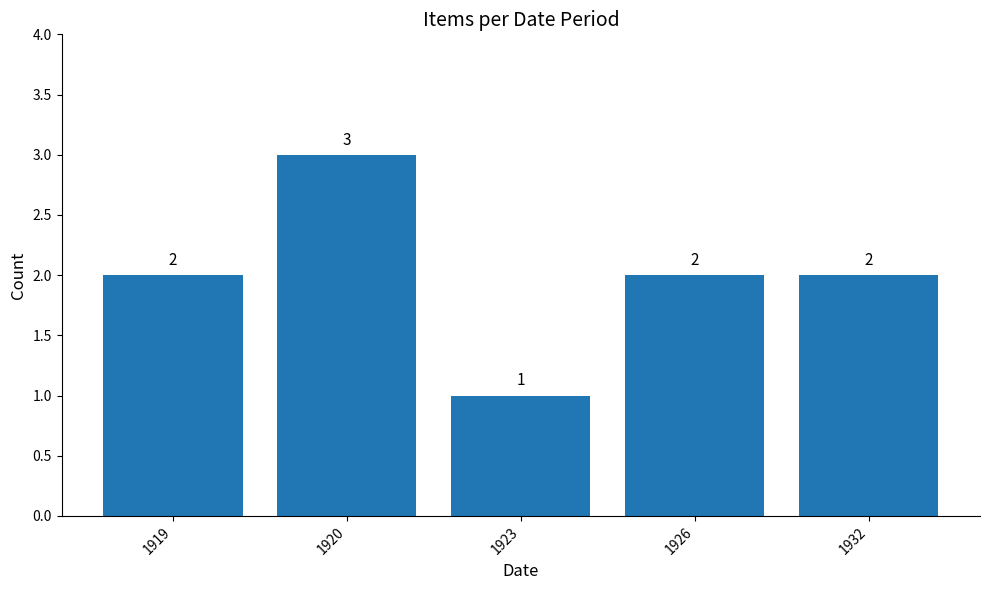

What is the change in value from 1923 to 1926?

+1